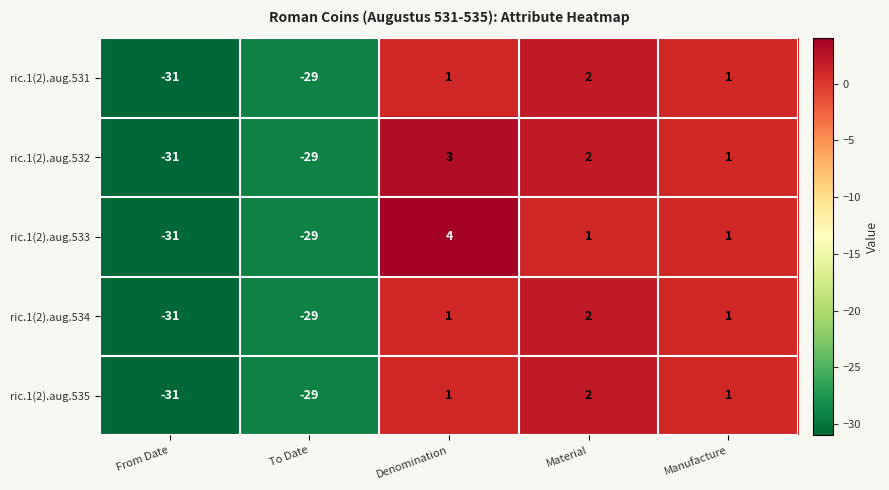

What is the average value of the ric.1(2).aug.535 series?

-11